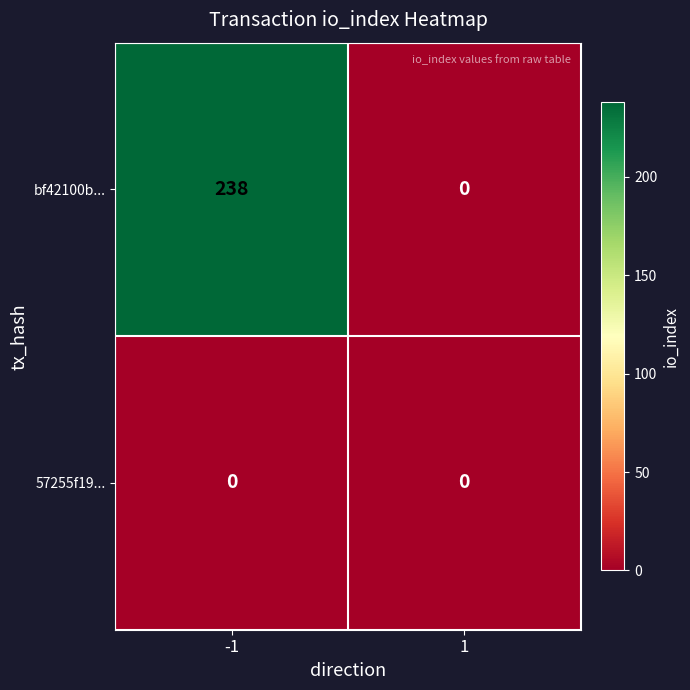

How many series are shown in this chart?

2